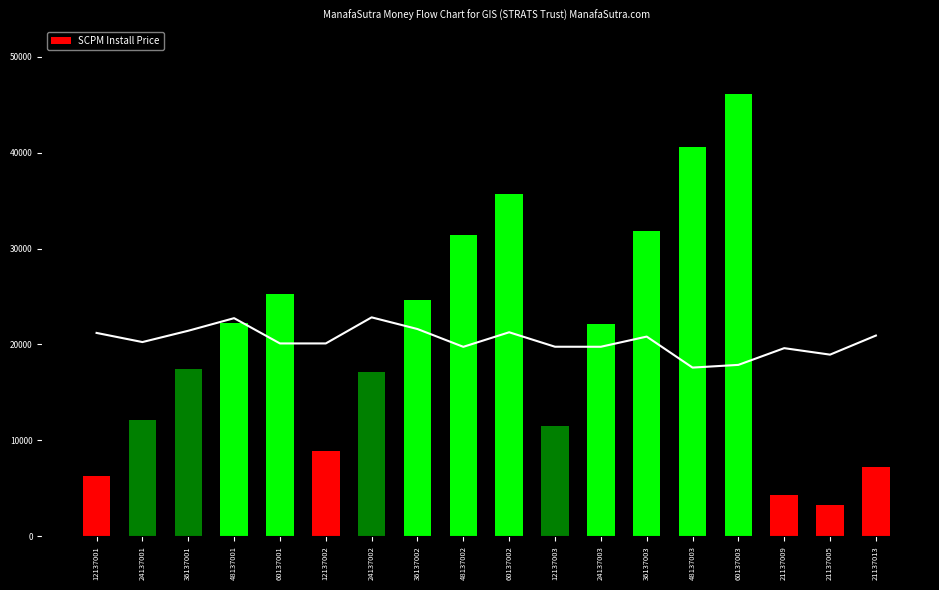

Reading right to left, list all the values displayed in this chart.

21137013=7258.1	21137005=3225.8	21137009=4301.1	60137003=46161.3	48137003=40621.9	36137003=31851.3	24137003=22157.4	12137003=11540.3	60137002=35709.7	48137002=31424.5	36137002=24639.7	24137002=17140.7	12137002=8927.4	60137001=25258.1	48137001=22227.1	36137001=17428.1	24137001=12123.9	12137001=6314.5